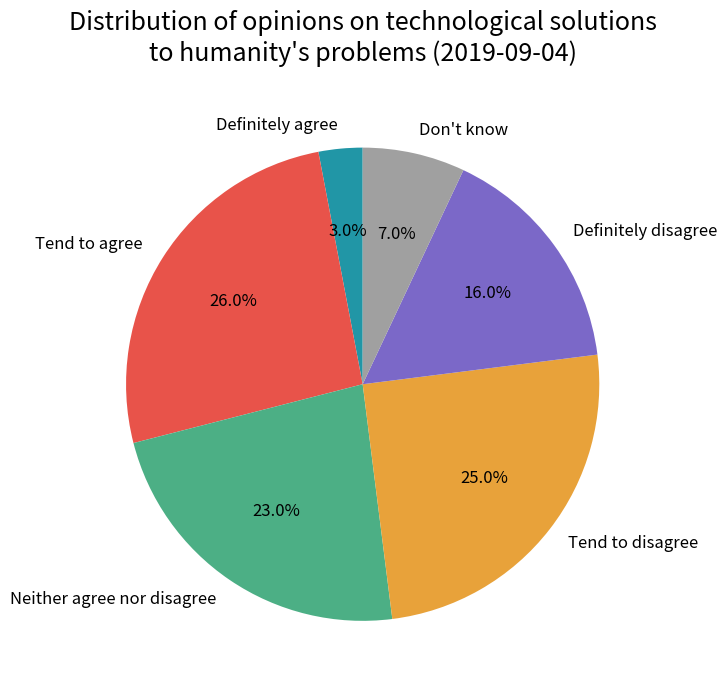

Does Definitely disagree represent more than half of the total?

No